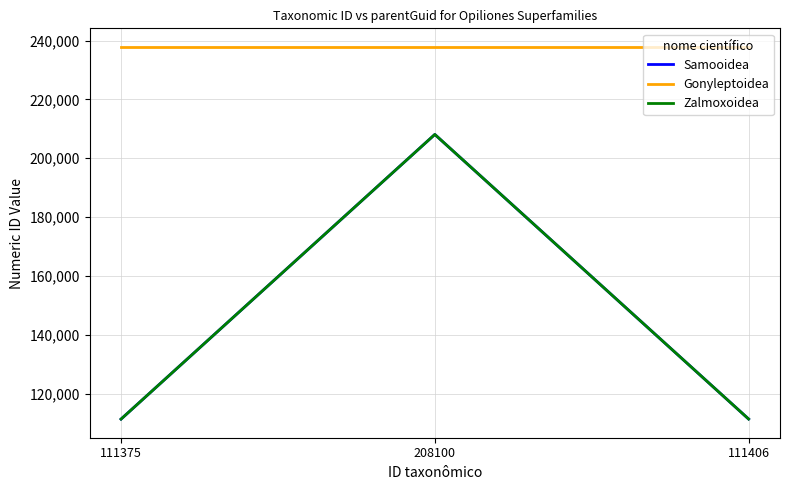

Does the chart display data point markers on the line(s)?

No